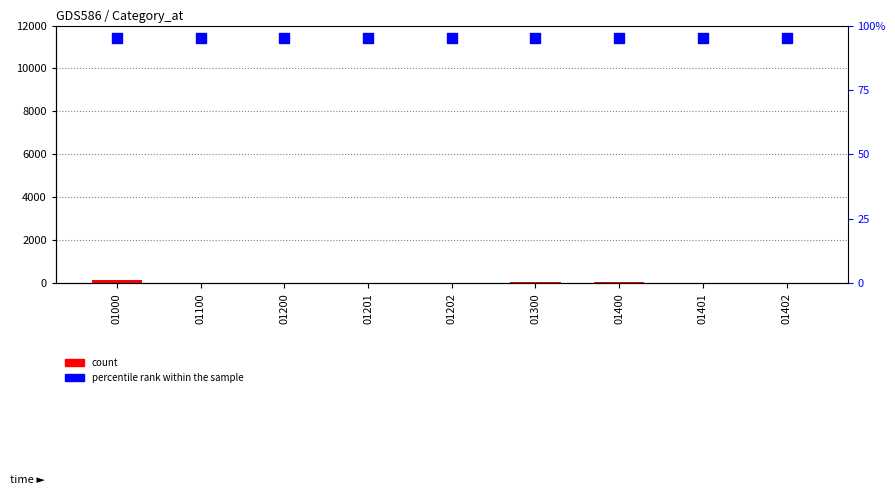

At which category is the sum across all series the highest?

01000